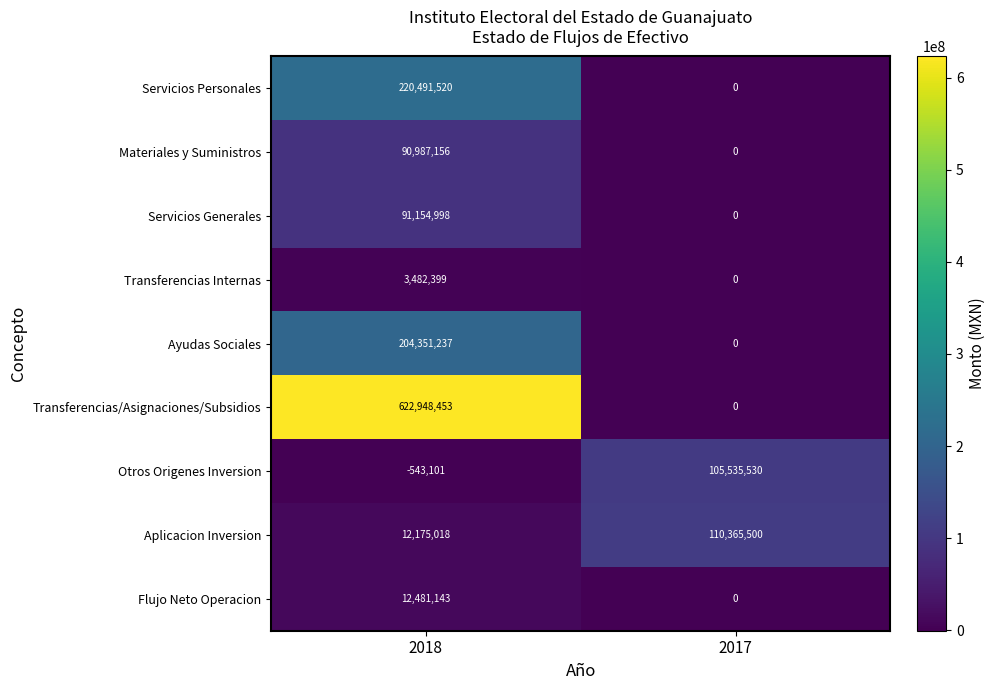

Is it true that Transferencias Internas equals 3482399 at 2018?

True